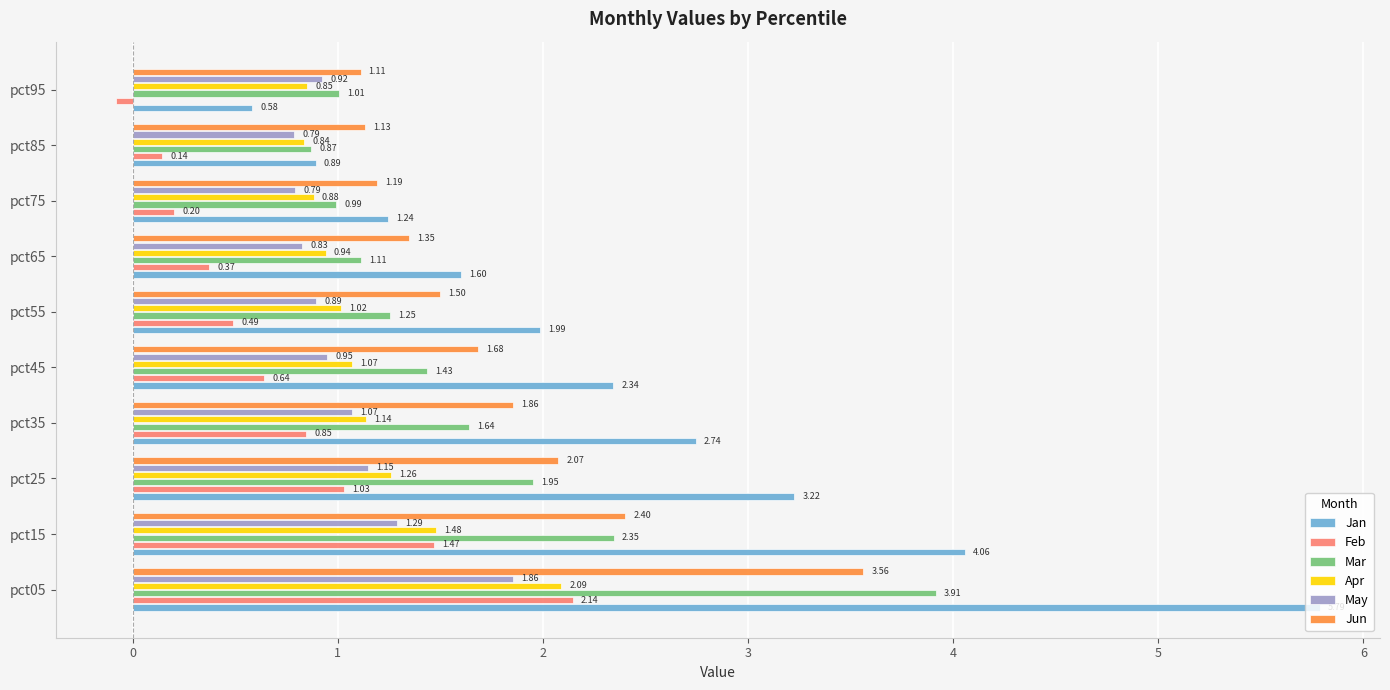

How many data points in Apr are less than 1?

4